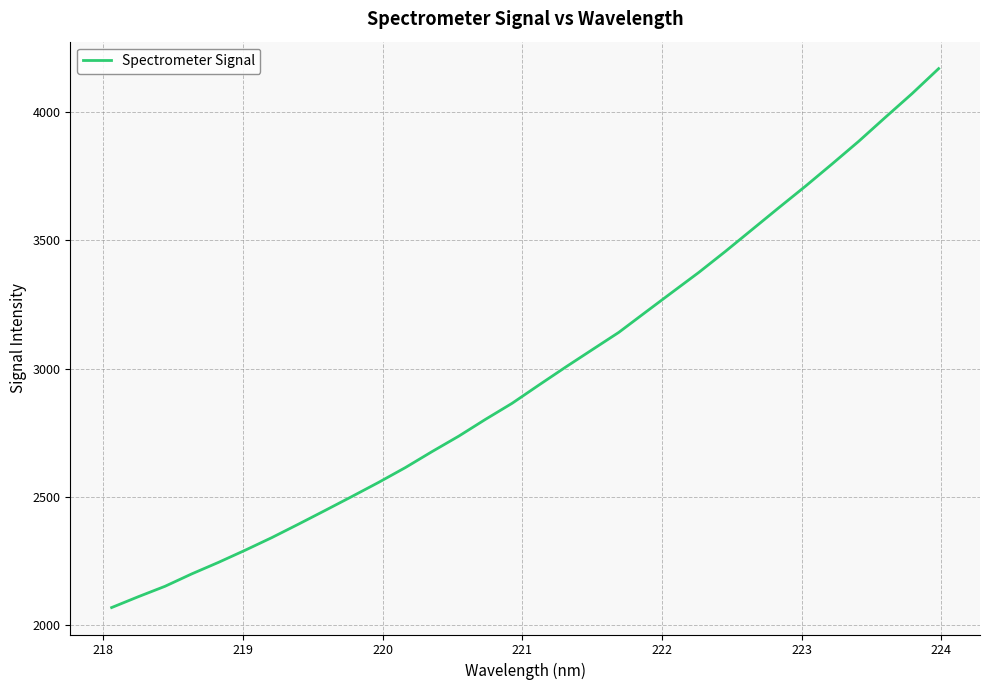

What is the difference between the maximum and minimum values?

2099.9